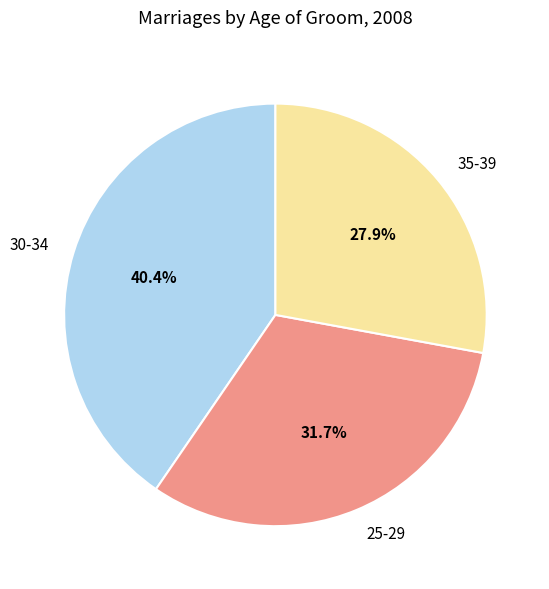

What percentage is NOT represented by 30-34?

59.6%